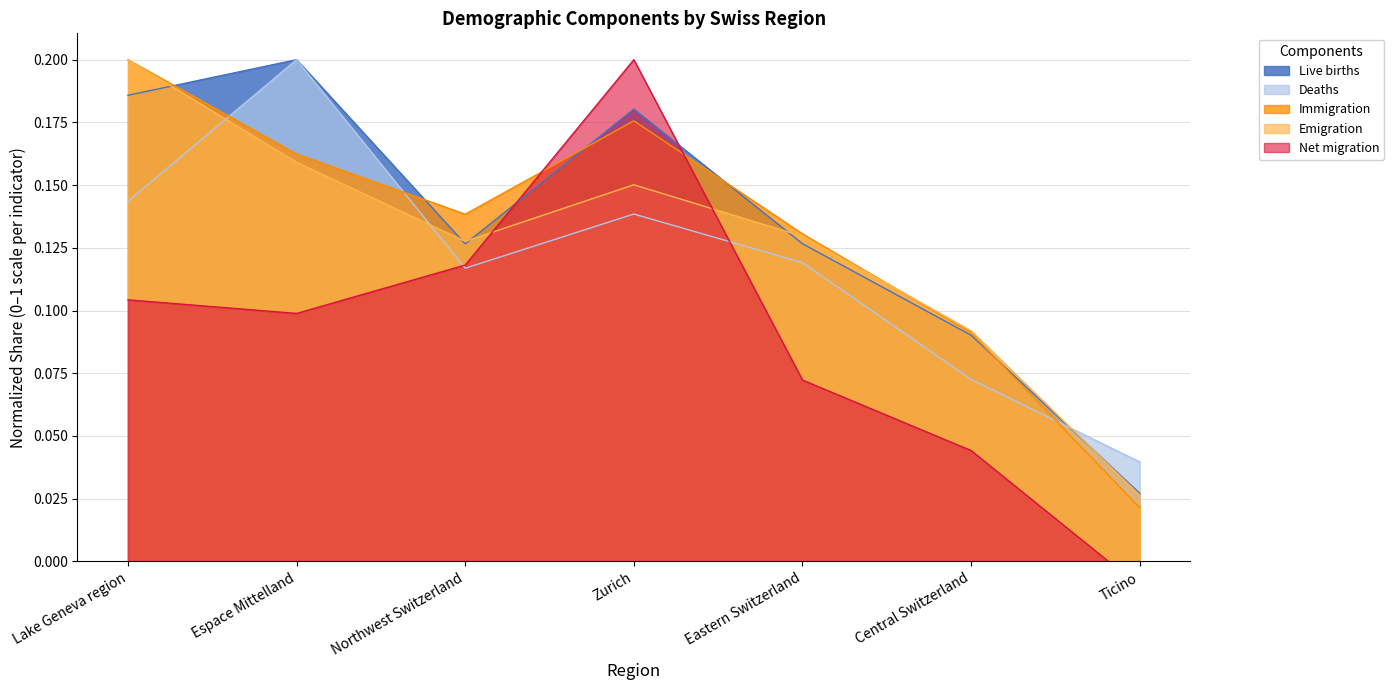

True or false: Live births has a value of 0.0 at Ticino.

False